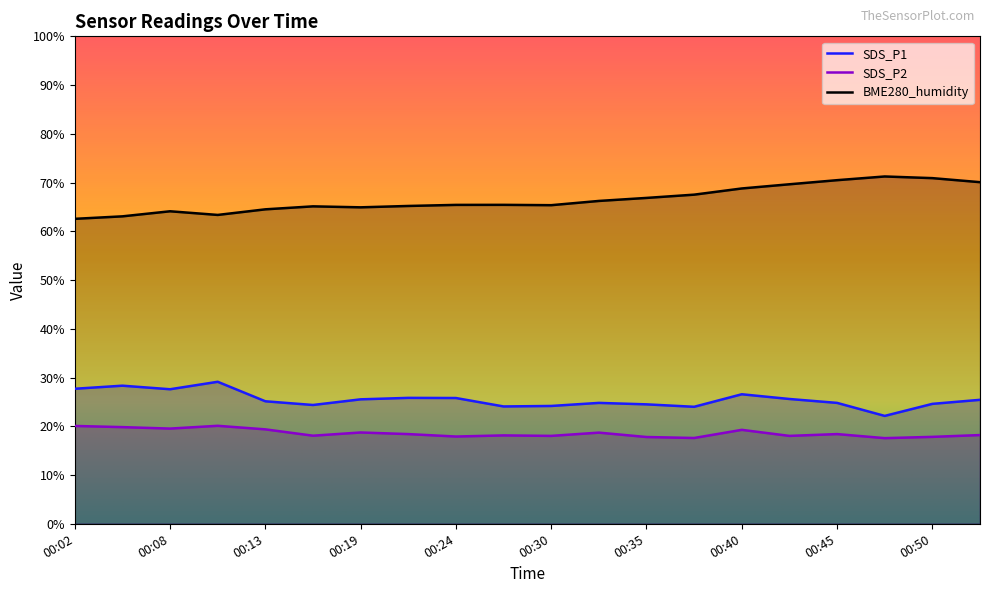

What is the approximate value of SDS_P1 at 00:22?

25.8